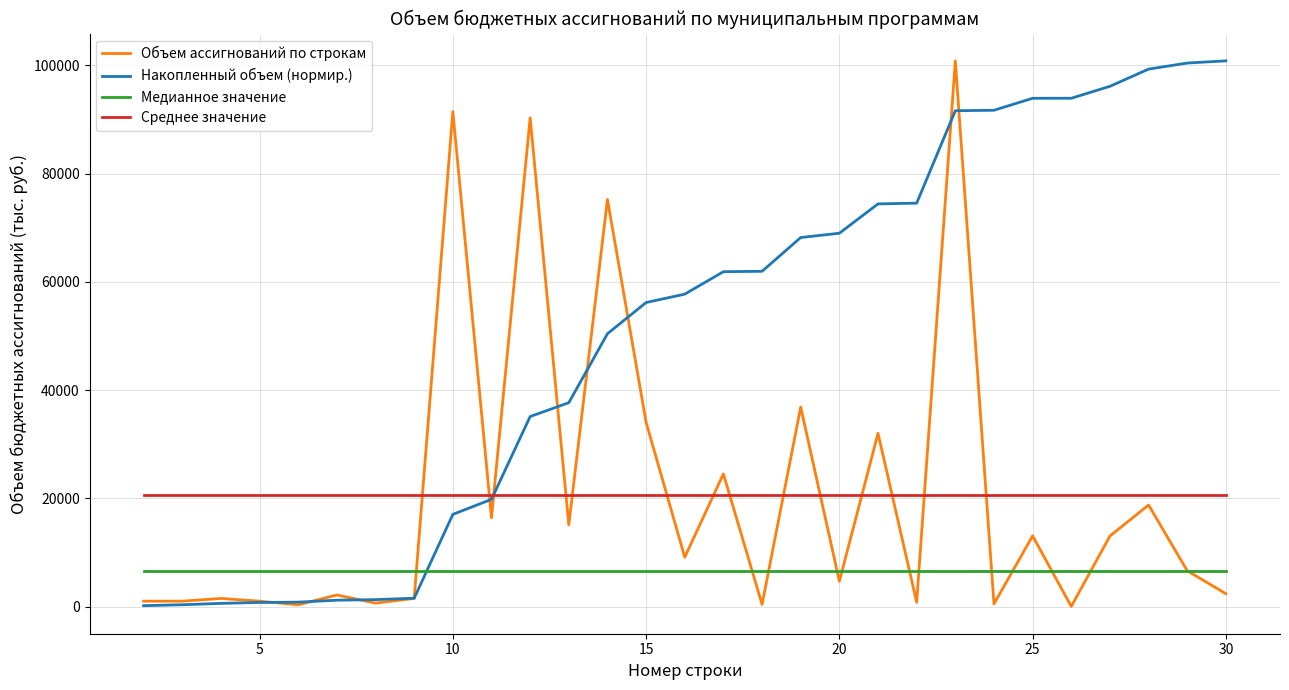

Does the chart have visible grid lines?

Yes